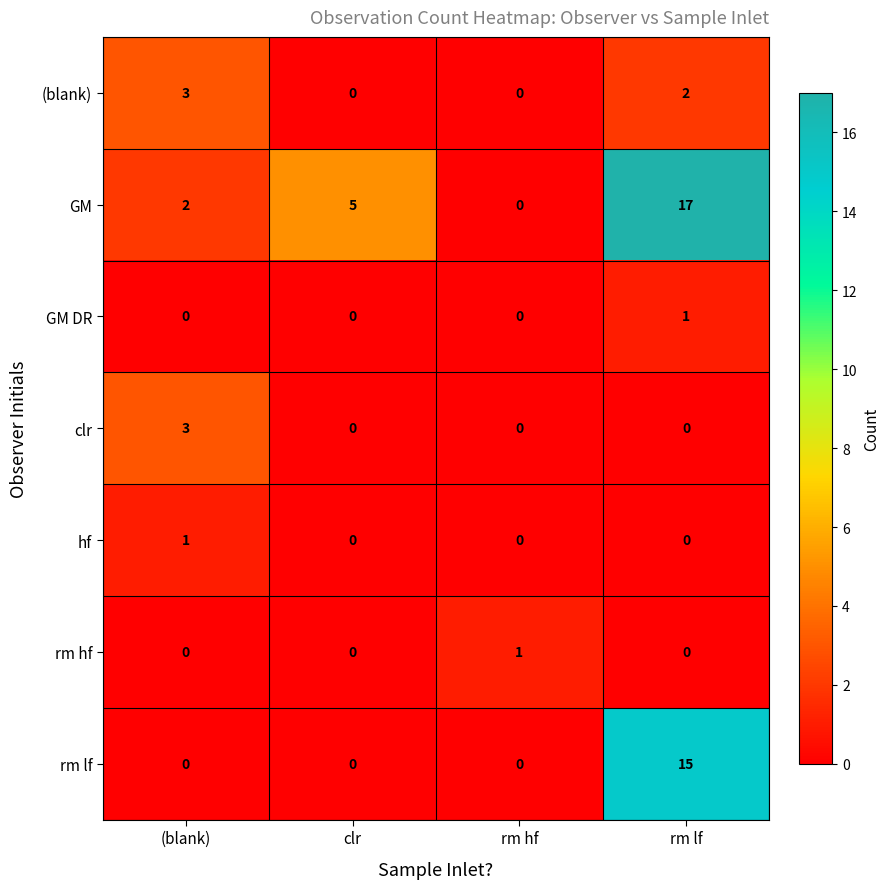

Which series has the widest spread of values?

GM